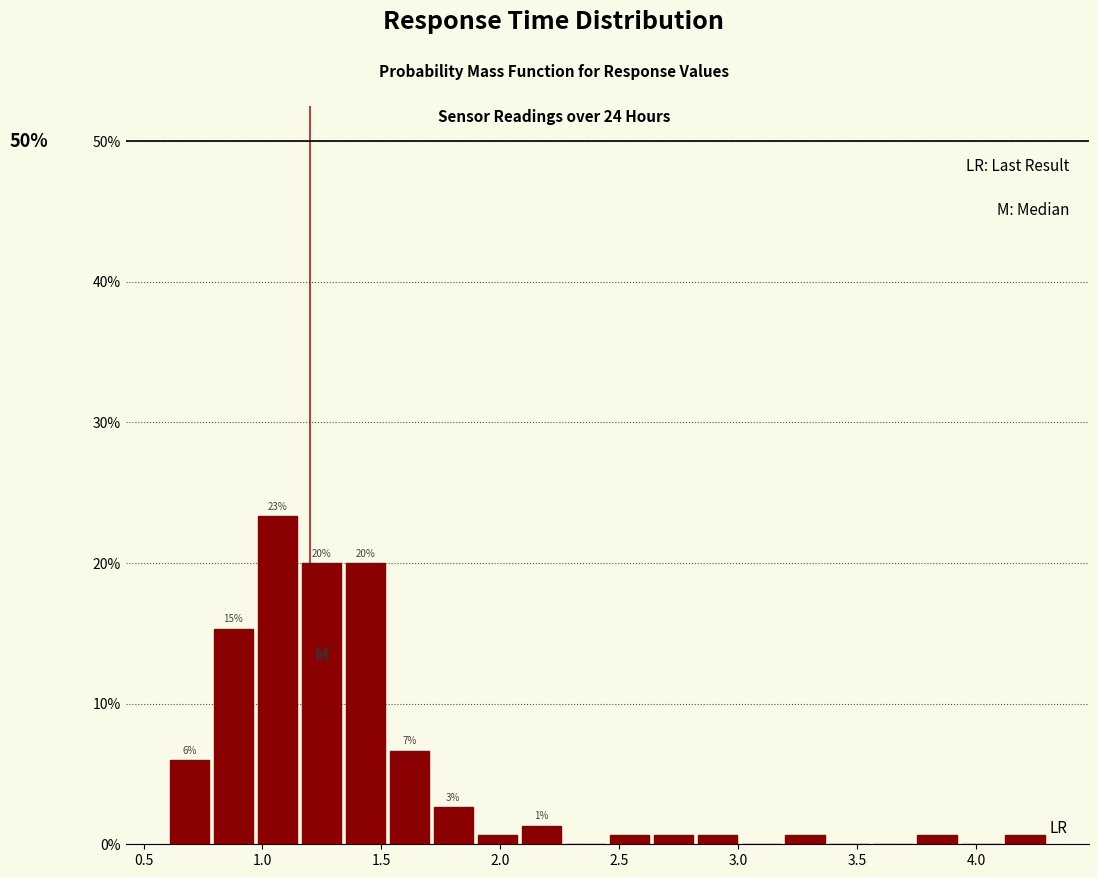

Around what value on the x-axis is the tallest bar? Give the approximate position of its centre, as read against the axis.

1.05